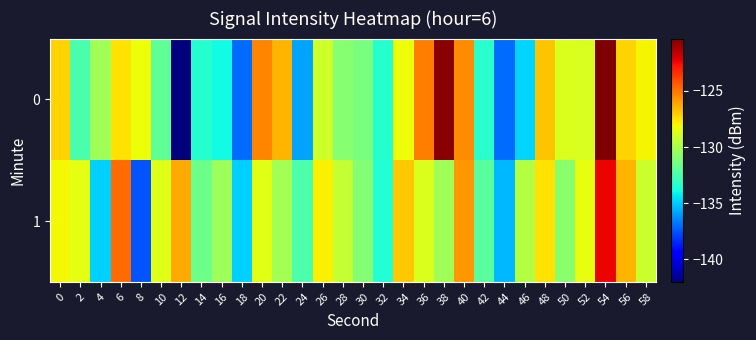

Which has a higher value, 4 or 52?

52